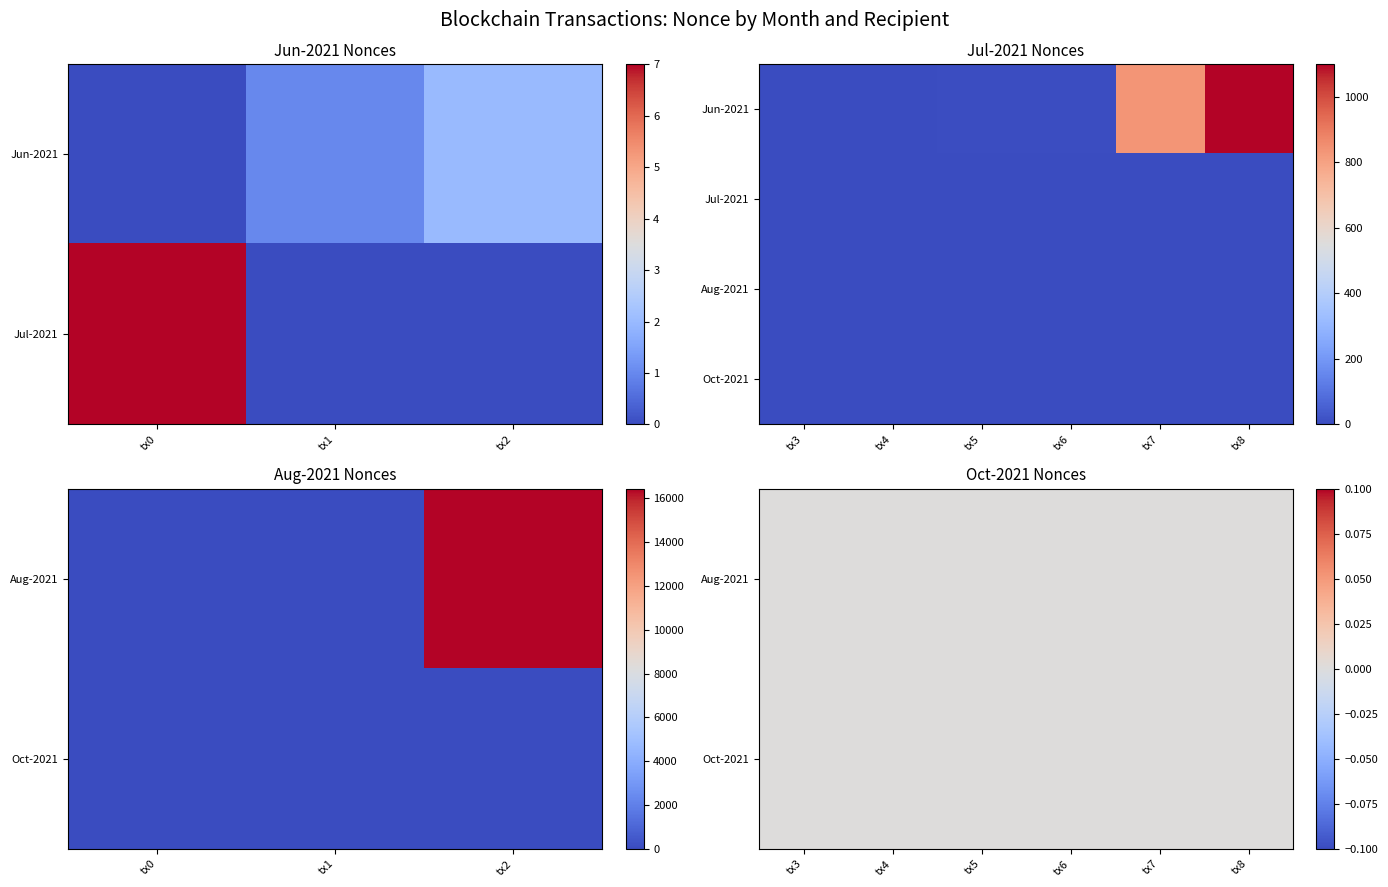

What is the difference between the Aug-2021 values at 2 and 5?

16424